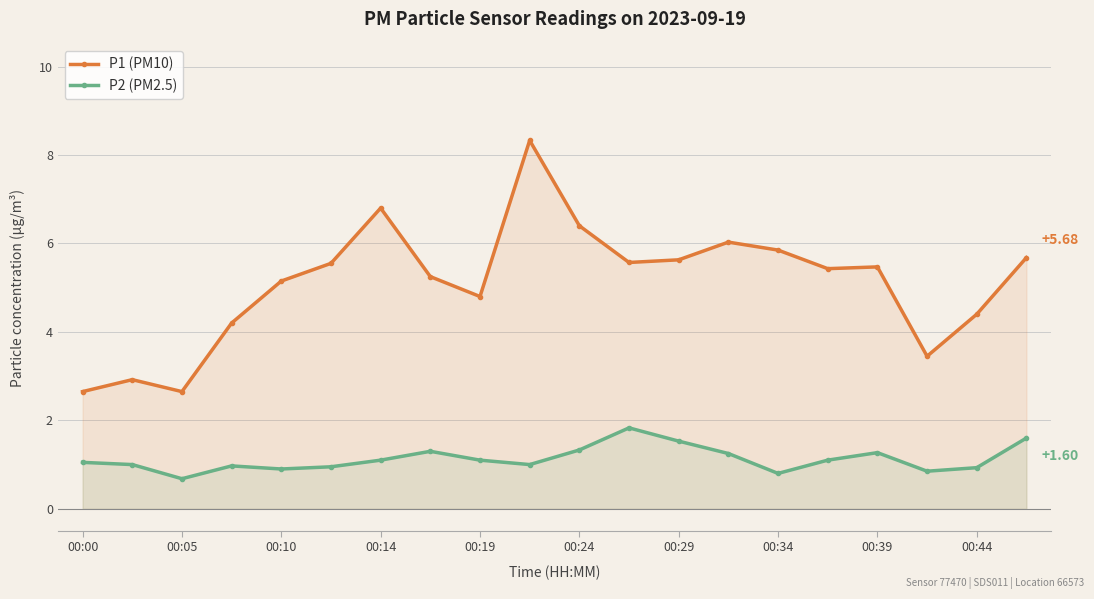

True or false: P1 (PM10) has a value of 7.6 at 00:39.

False